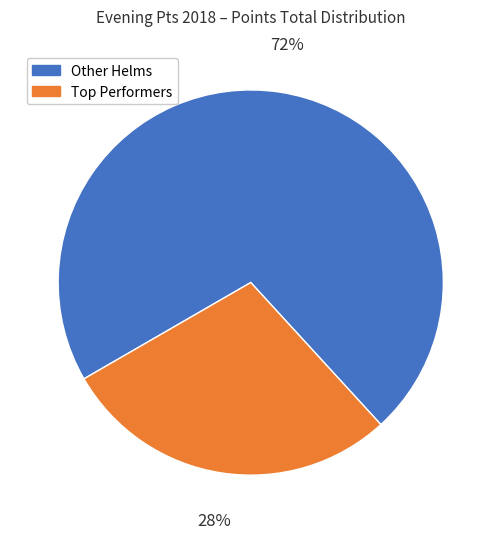

Which slice represents more than half of the pie?

Other Helms